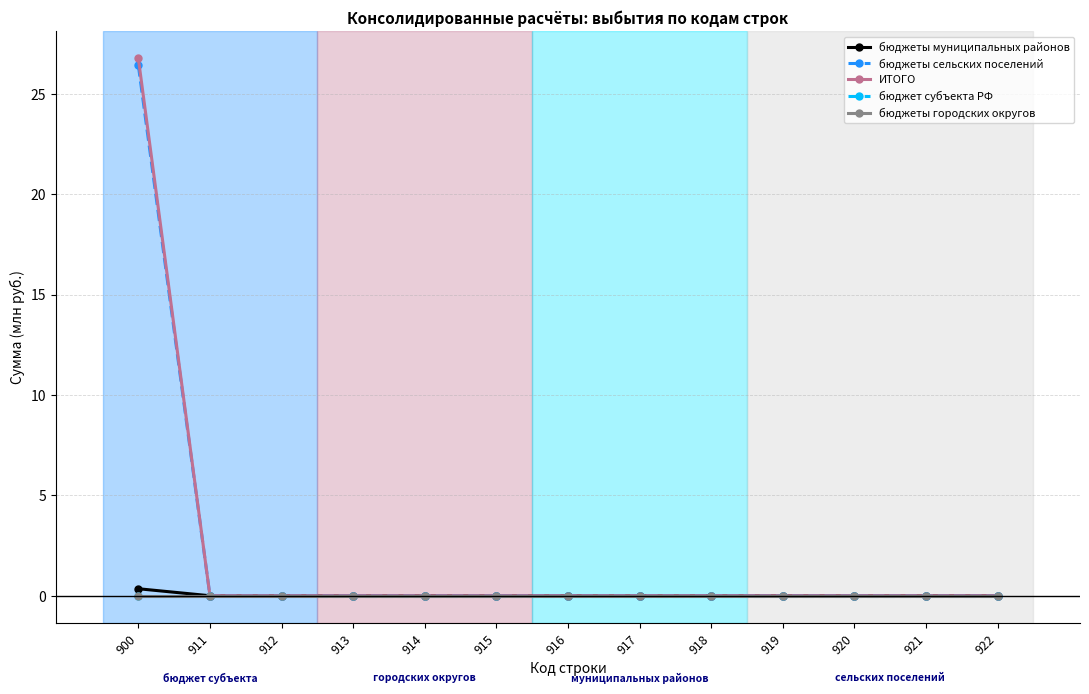

Which label corresponds to the largest value in the chart?

900